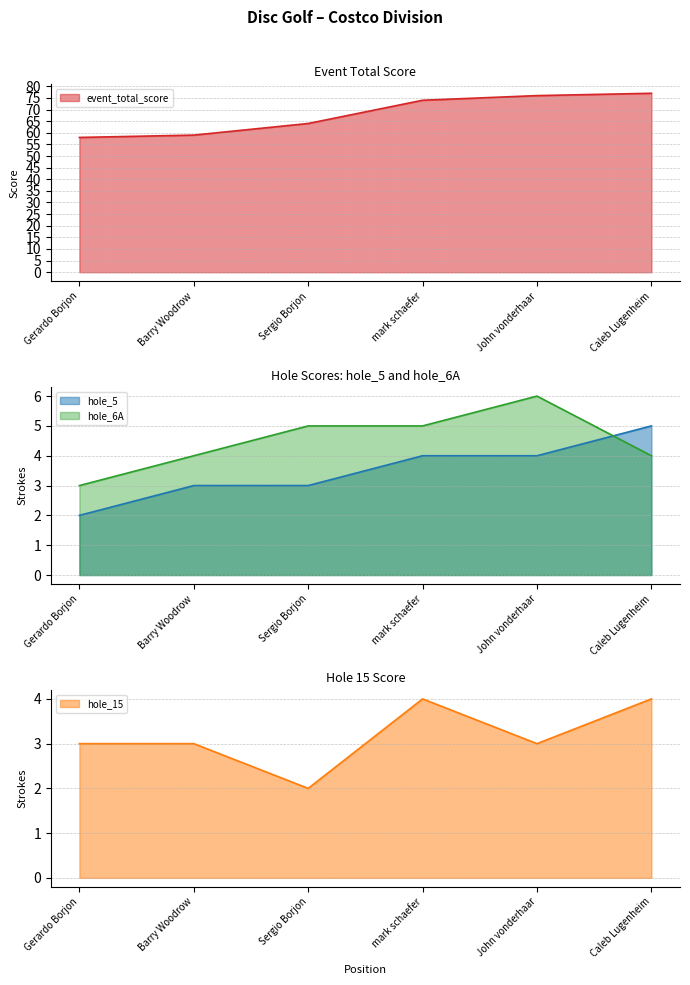

What is the greatest value displayed?

77